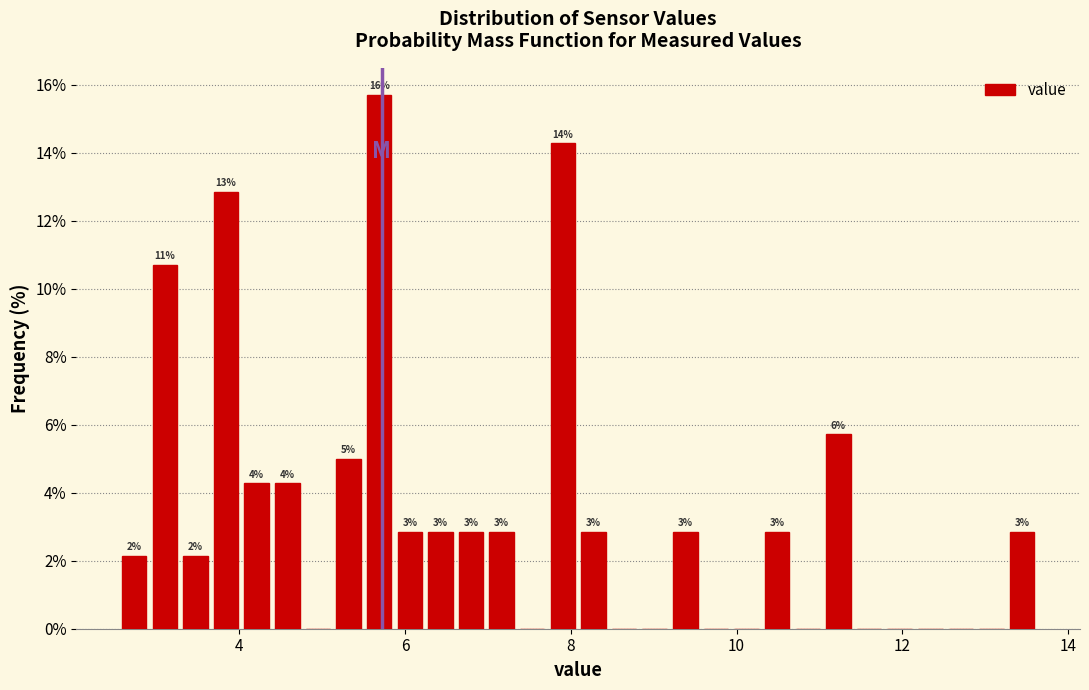

Read against the x-axis, roughly where is the centre of the tallest bar?

5.6